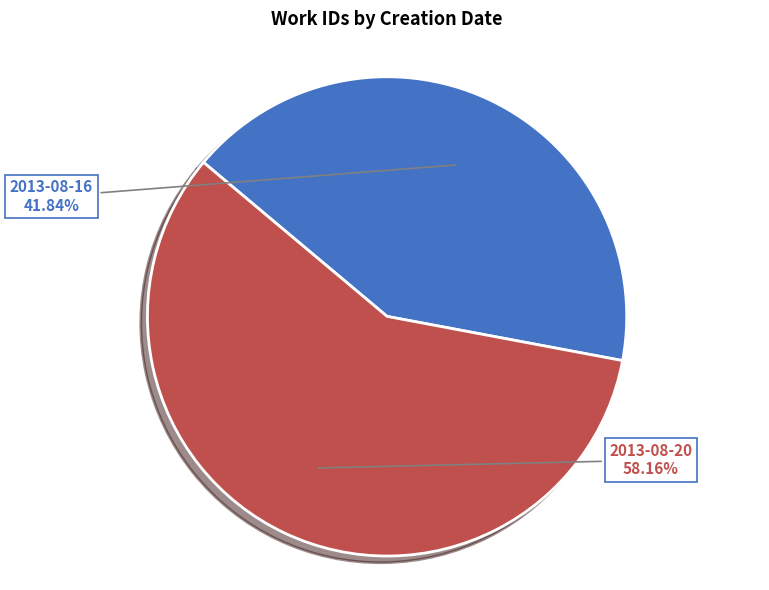

Is there any slice that represents more than half of the pie?

Yes